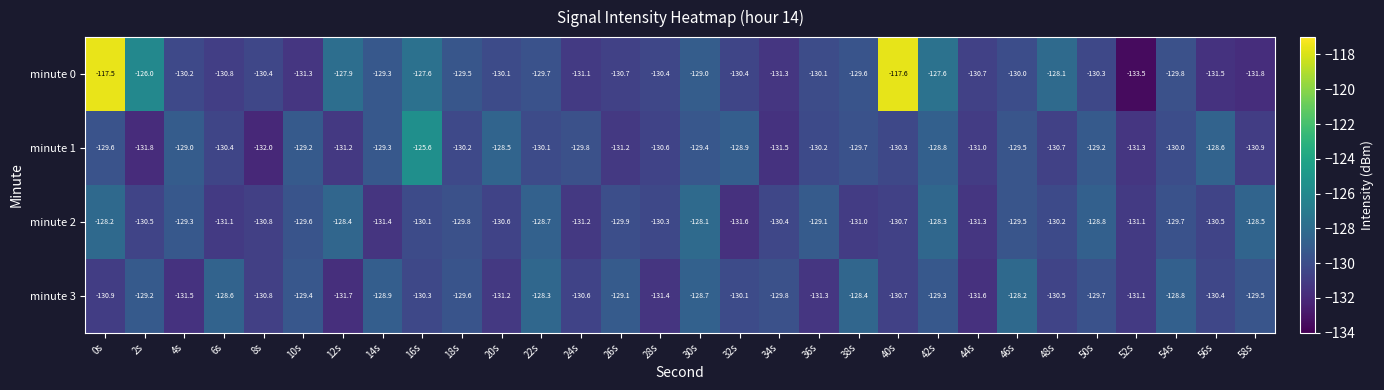

Between 20s and 28s, which series saw the biggest shift?

minute 1